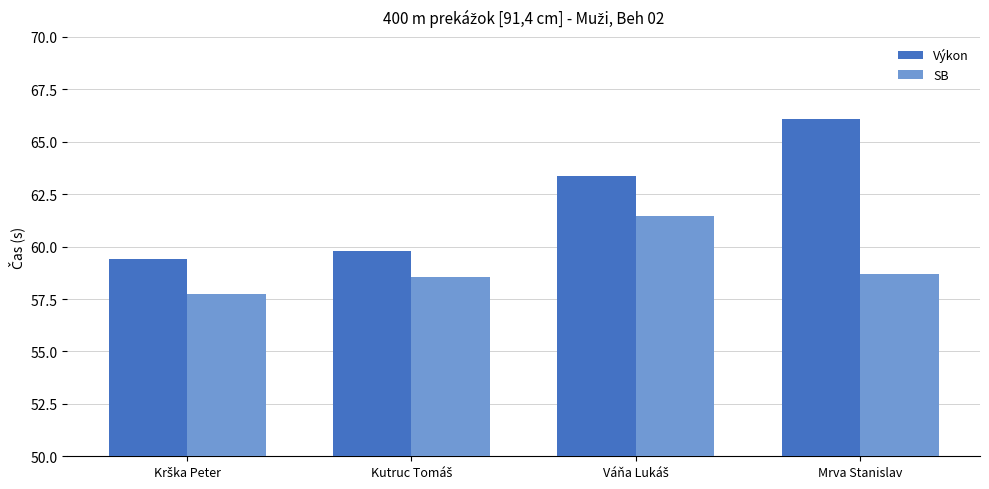

How many data points does each series have?

4